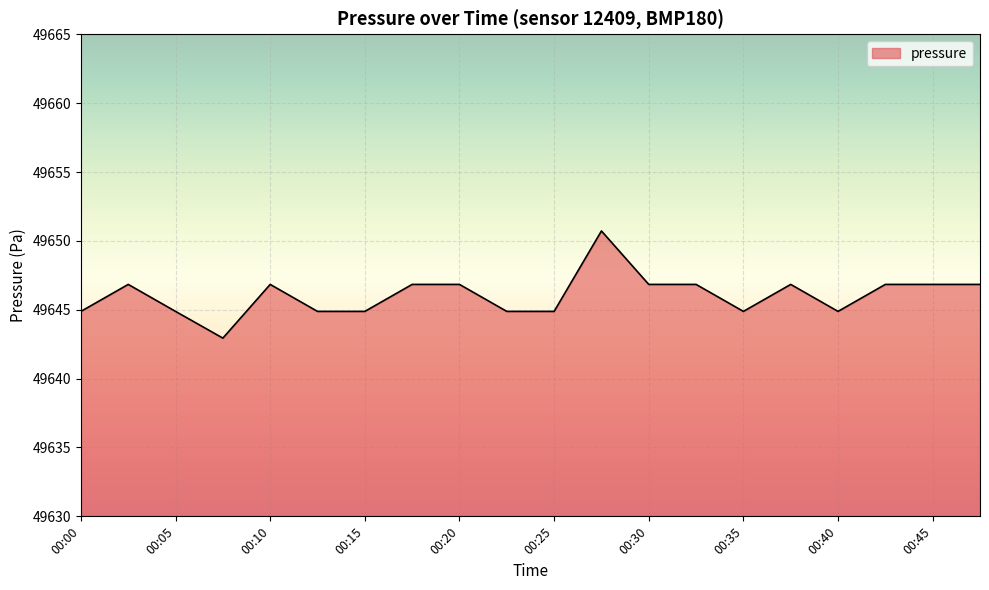

What is the smallest value displayed?

49642.9